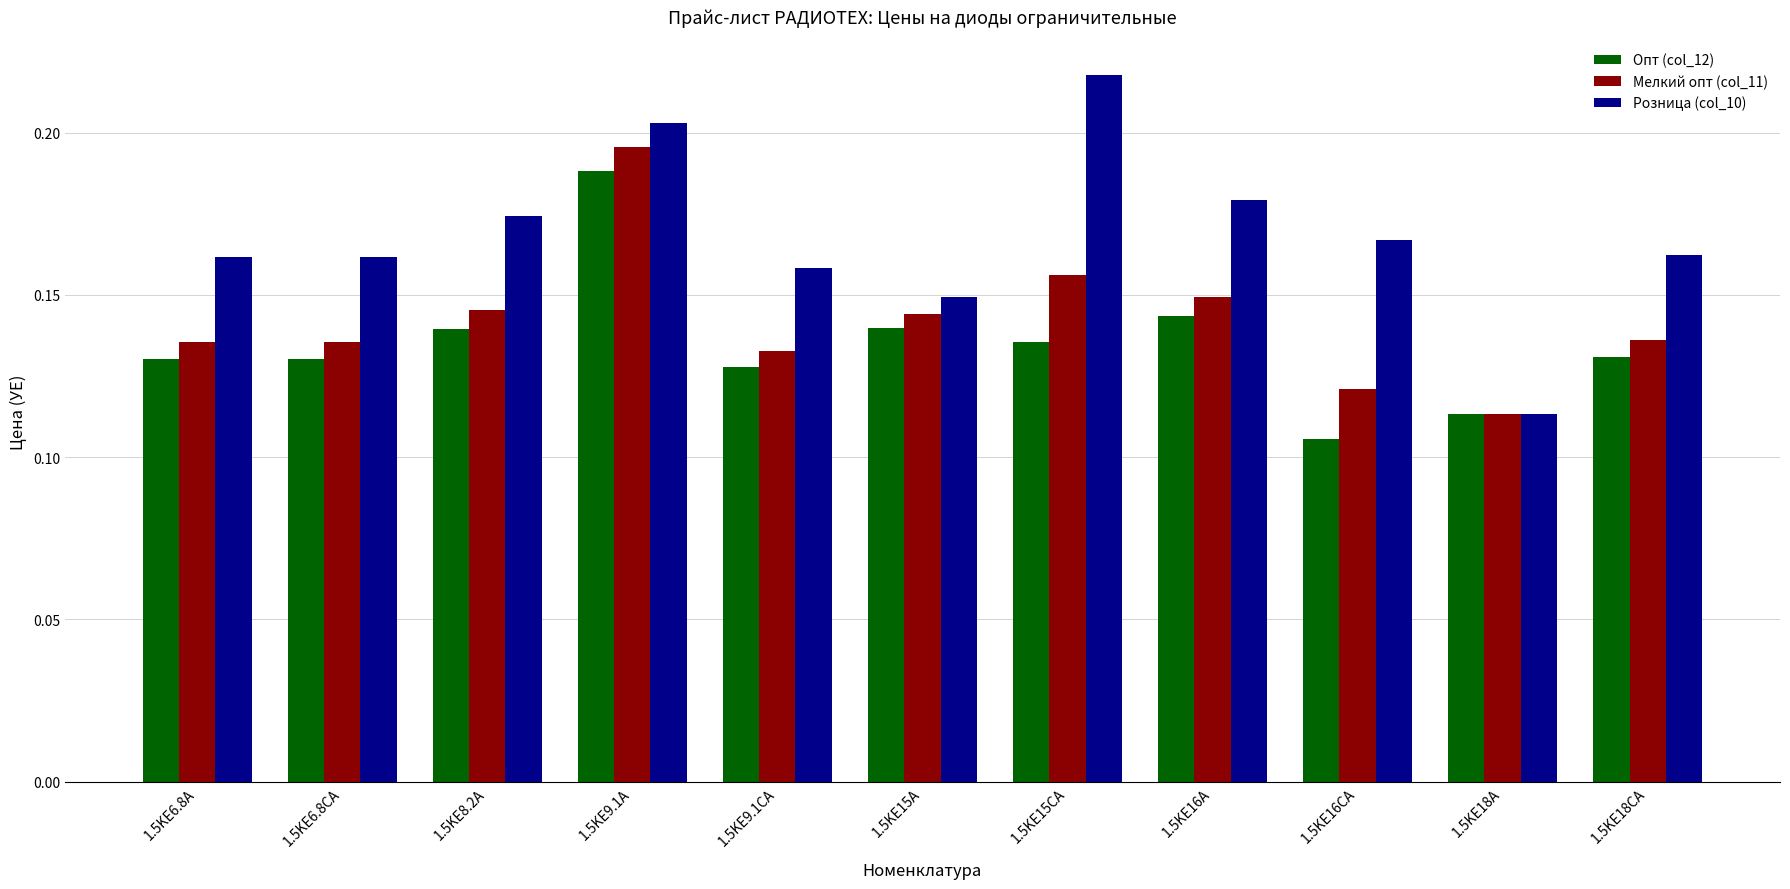

What is the sum of the Опт (col_12) values at 1.5KE6.8A and 1.5KE6.8CA?

0.3